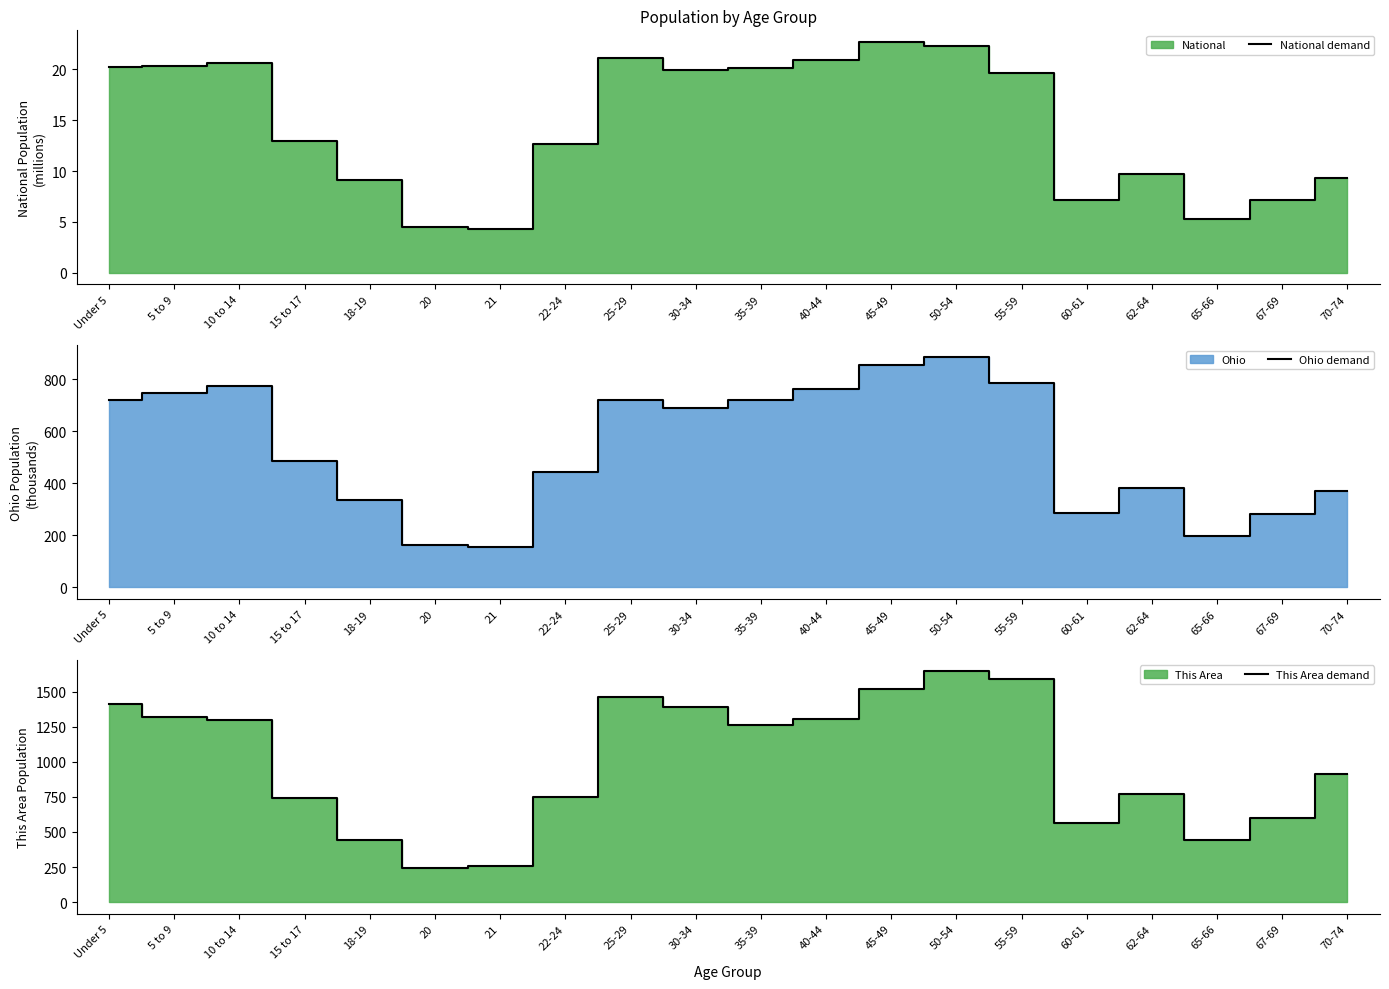

How many interior local peaks does the National demand series have?

4